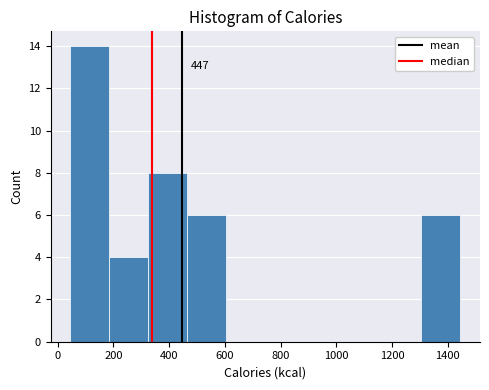

Which range on the x-axis has the tallest bar?

40 to 180